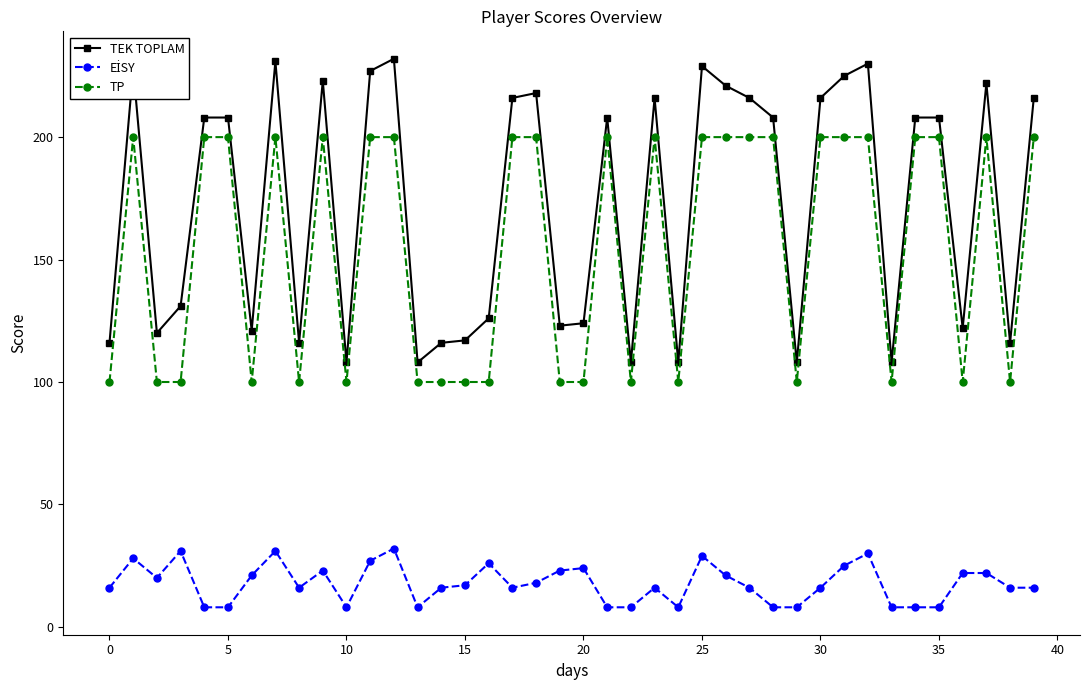

Which series has the largest range (max minus min)?

TEK TOPLAM